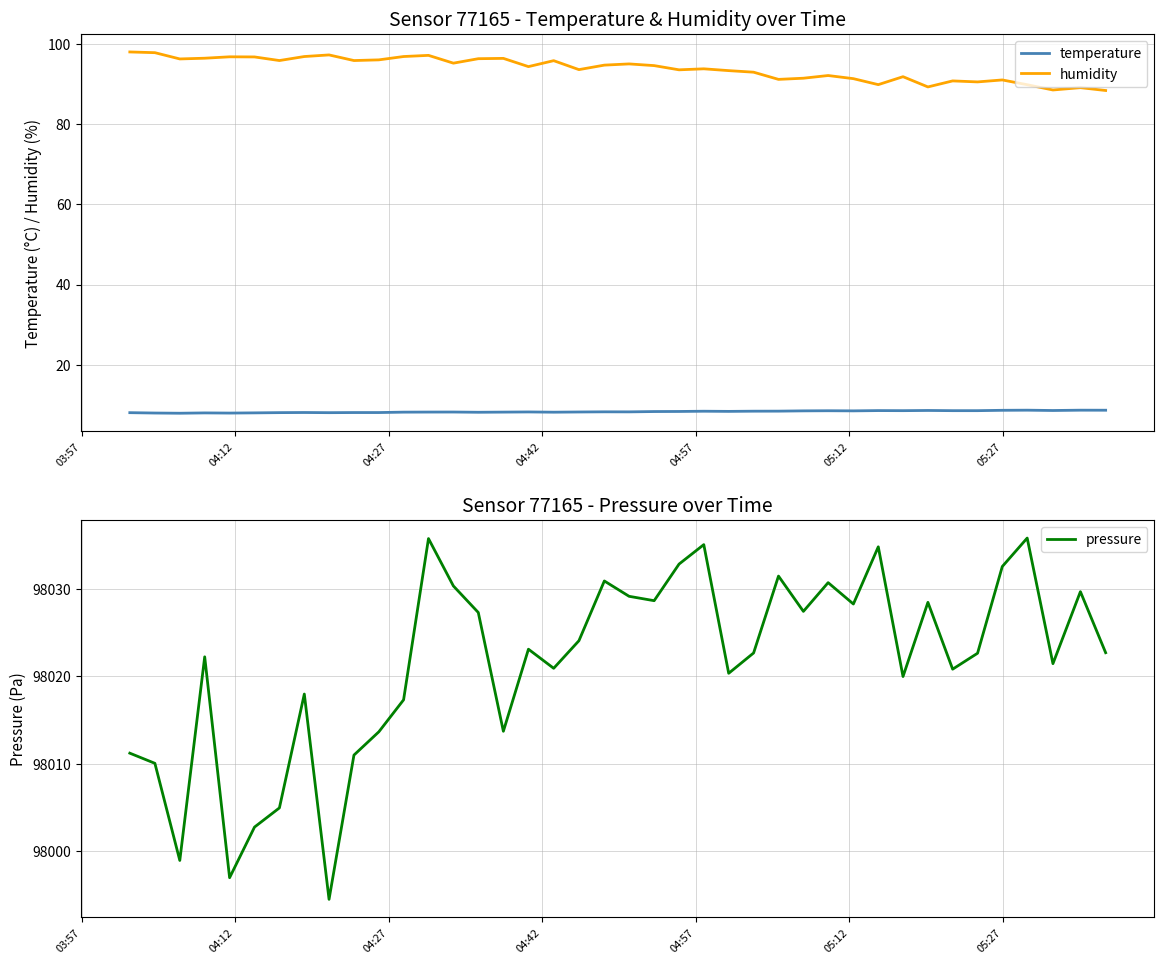

What is the maximum value for temperature?

8.7